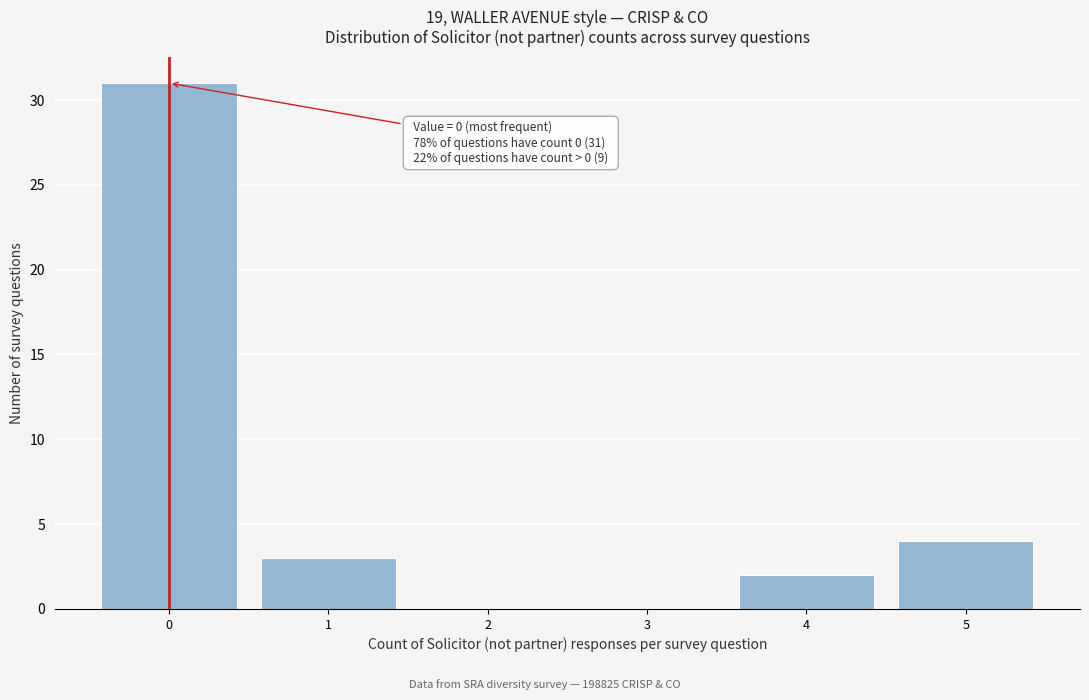

Which range on the x-axis has the tallest bar?

-0.5 to 0.5